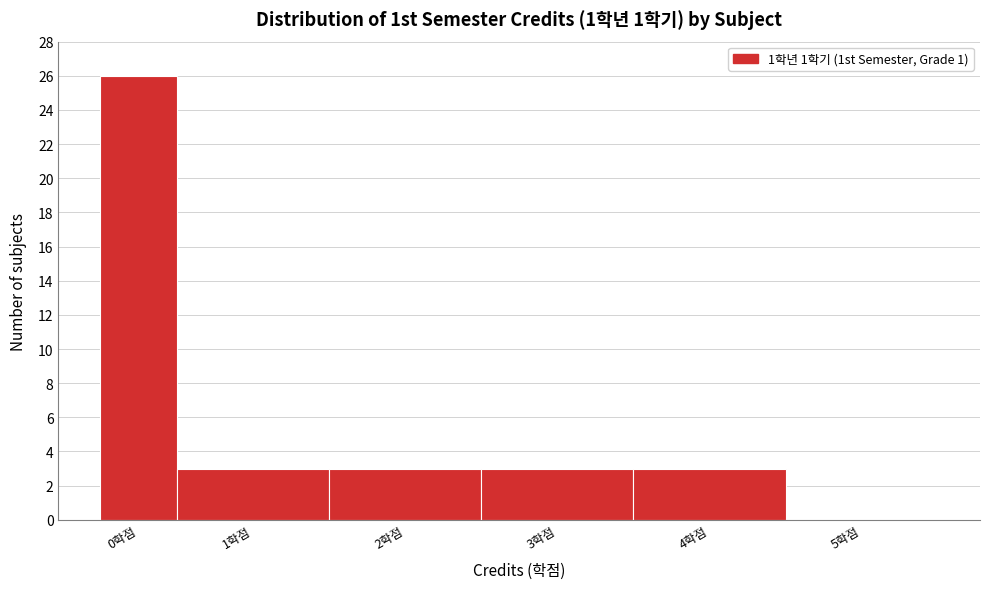

Reading left to right, extract all data points from this chart.

0학점=26	1학점=3	2학점=3	3학점=3	4학점=3	5학점=0